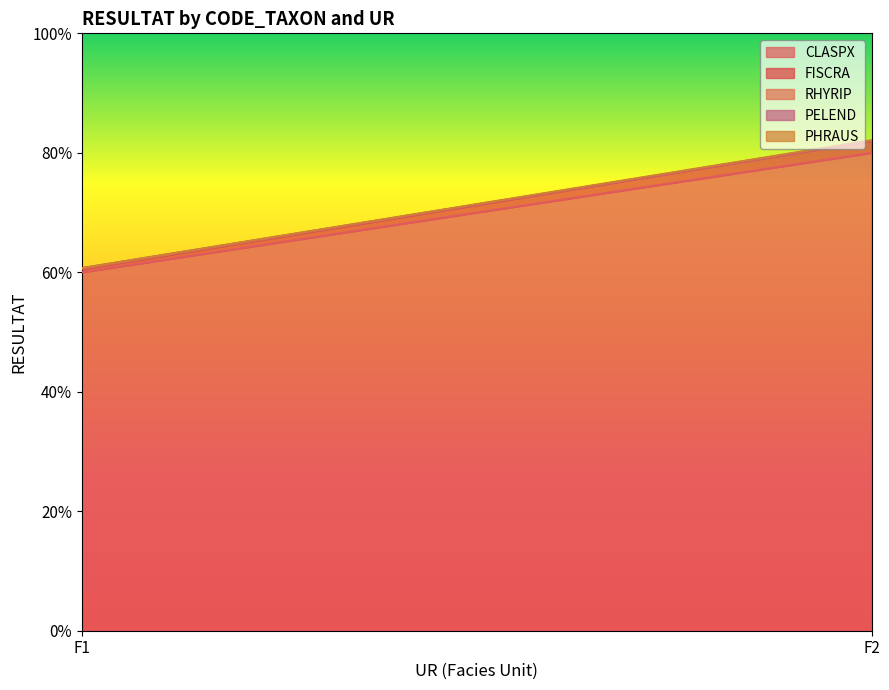

Read the PELEND value at F1.

0.1